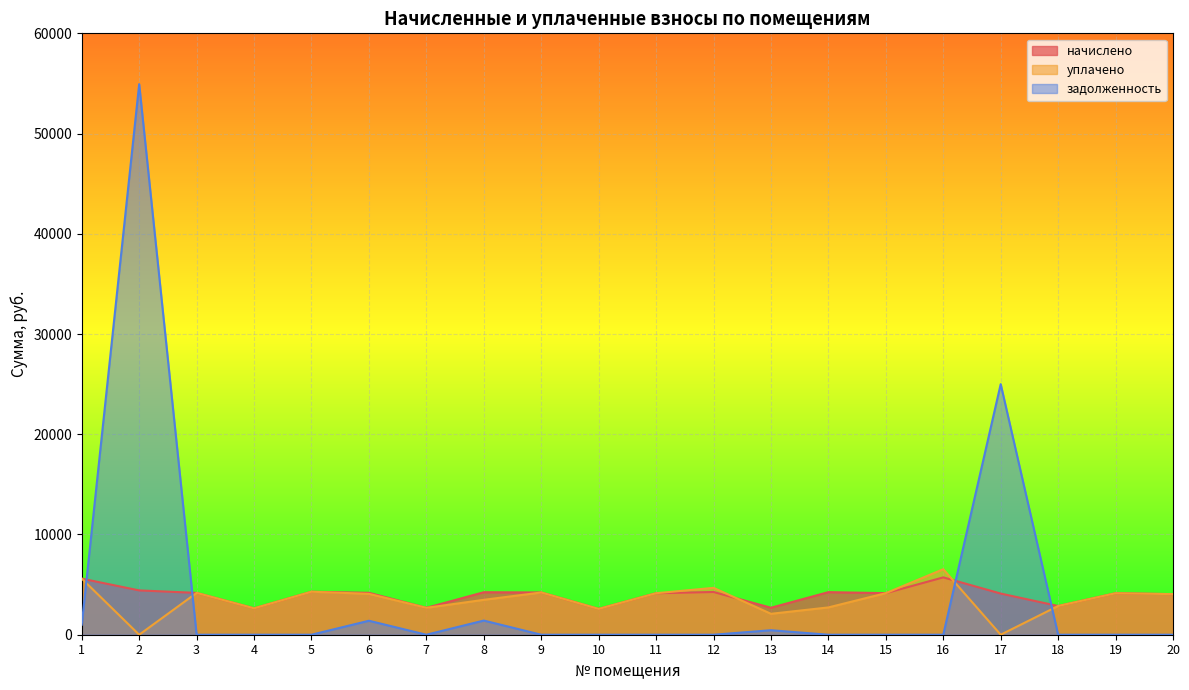

Which category has the highest value across all series?

2